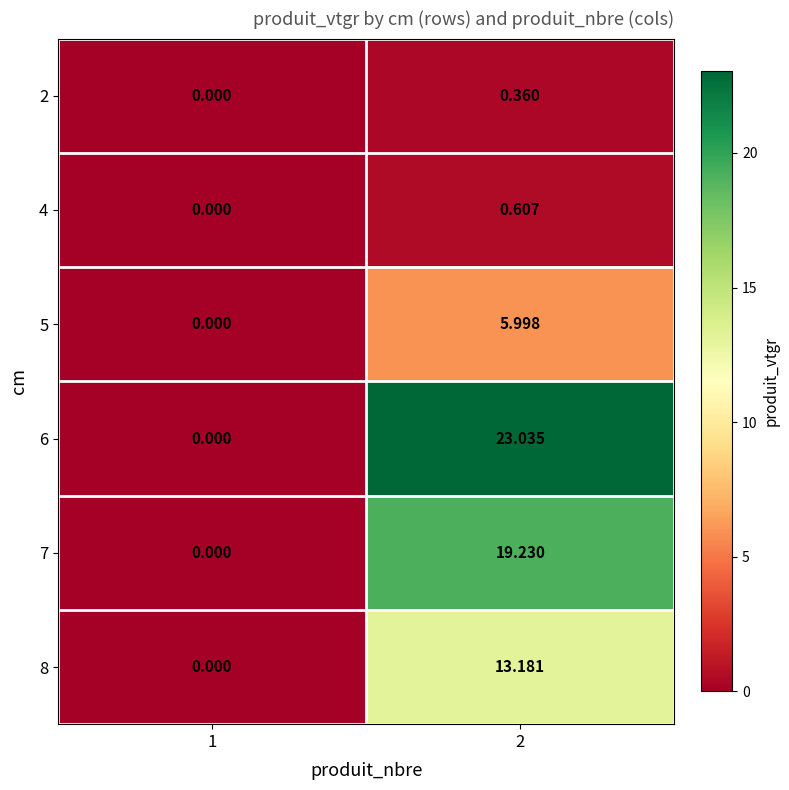

At which category is the sum across all series the highest?

2